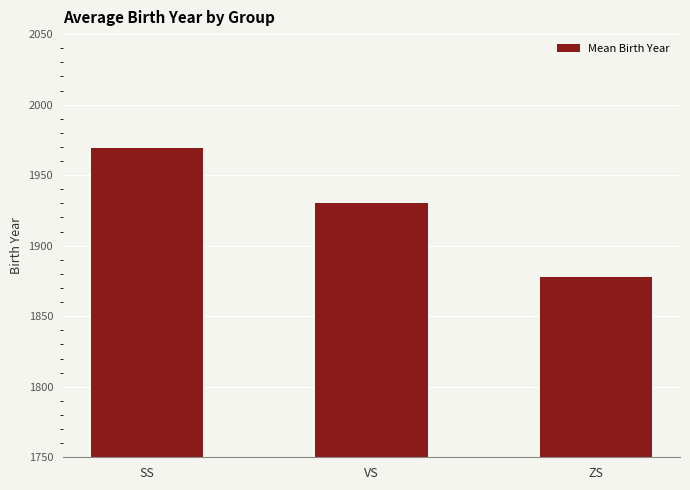

What is the sum of all values?

5776.9